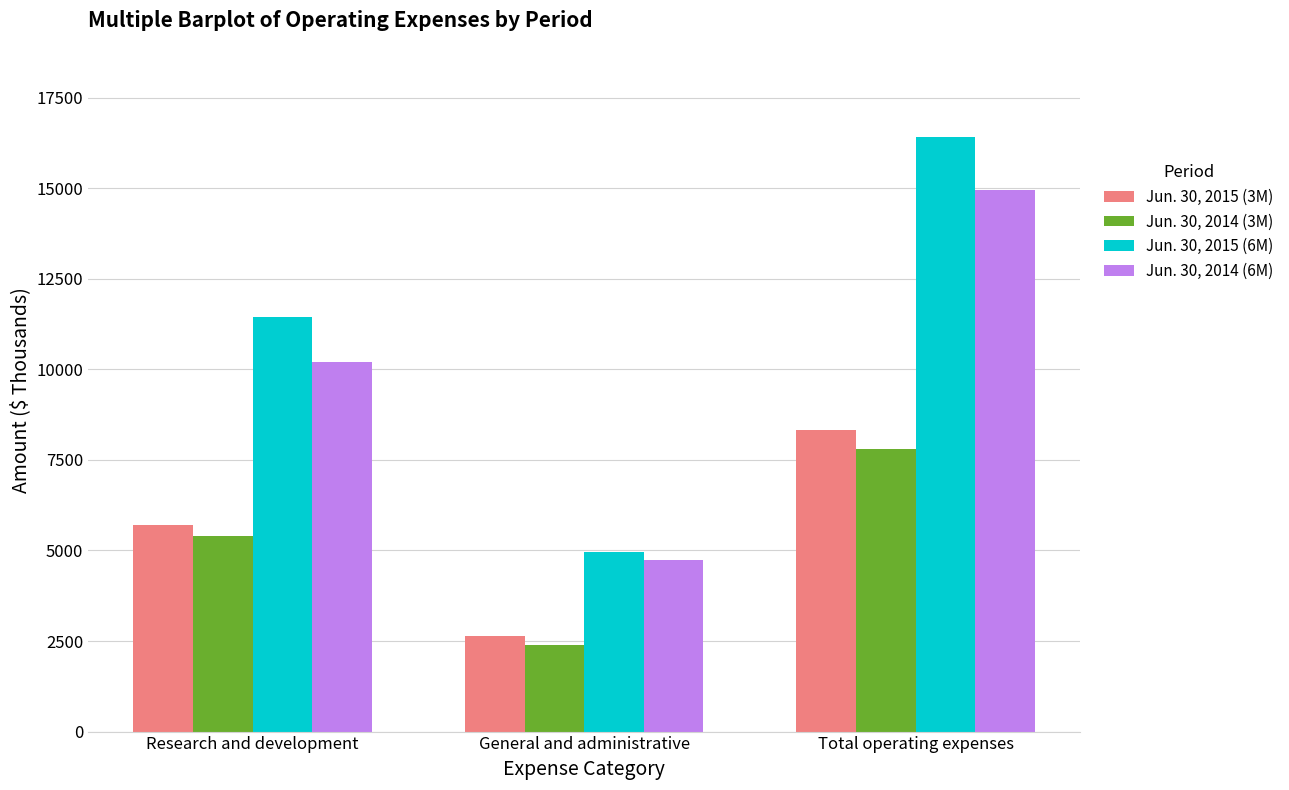

What value does the Jun. 30, 2015 (3M) series have at Research and development, to the nearest 100?

5700